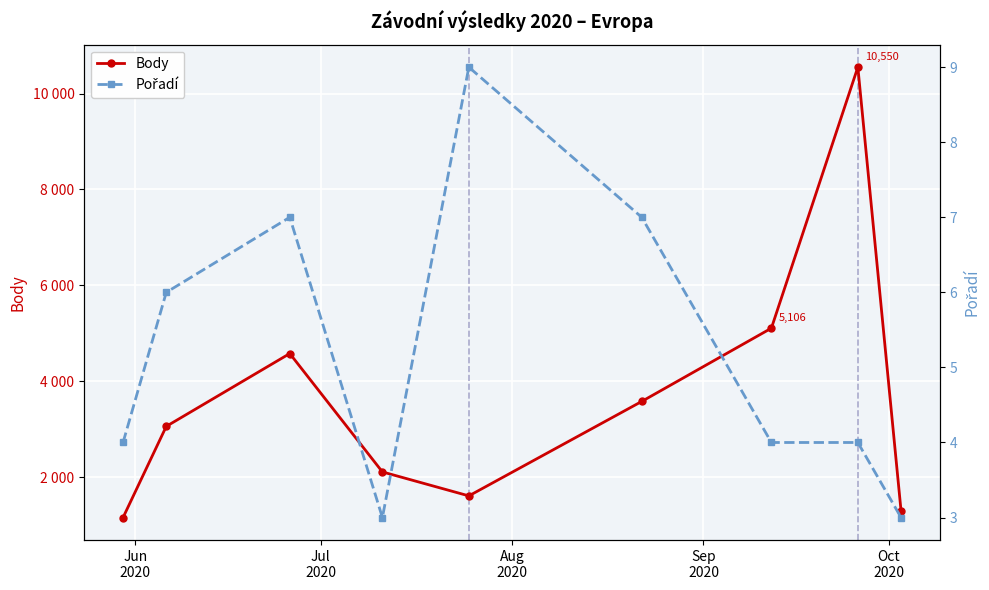

Reading left to right, transcribe all the data shown in this chart.

Body: 1156	3058	4577	2108	1608	3578	5106	10550	1291
Pořadí: 4	6	7	3	9	7	4	4	3